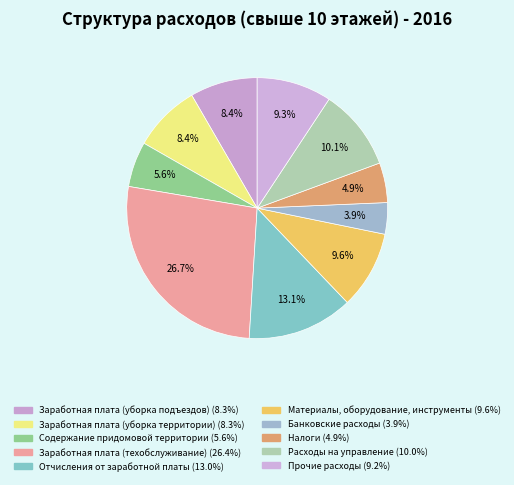

Rank the categories by value from lowest to highest.

Банковские расходы, Налоги, Содержание придомовой территории, Заработная плата (уборка подъездов), Заработная плата (уборка территории), Прочие расходы, Материалы, оборудование, инструменты, Расходы на управление, Отчисления от заработной платы, Заработная плата (техобслуживание)